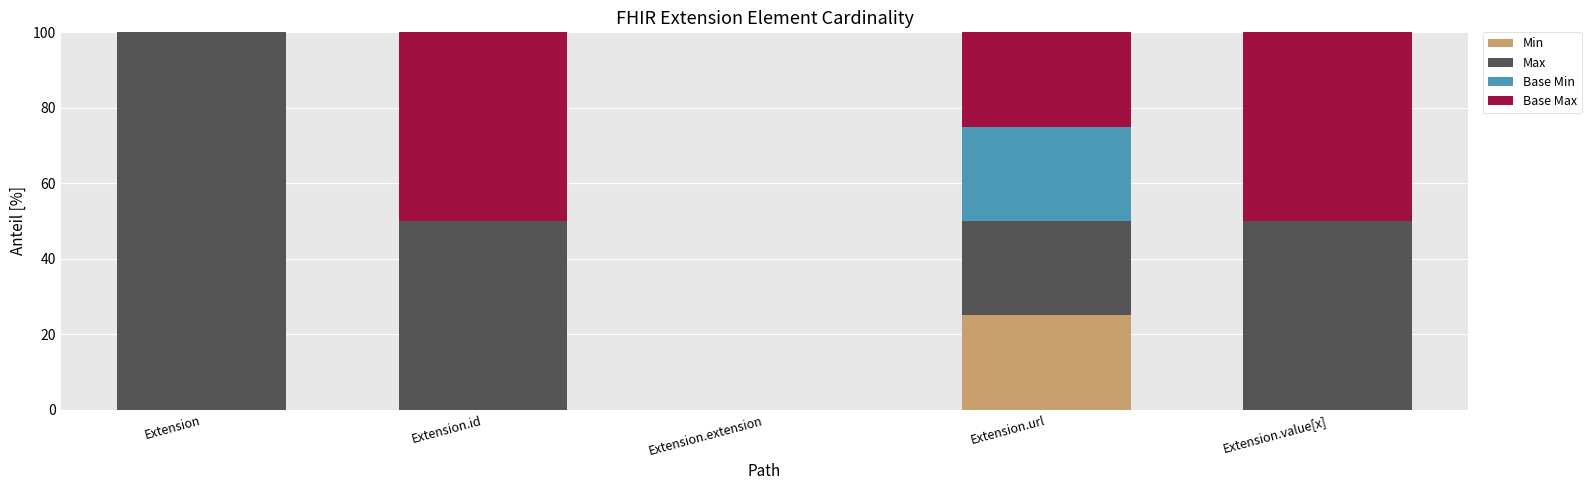

Is it true that Min equals 16 at Extension.id?

False